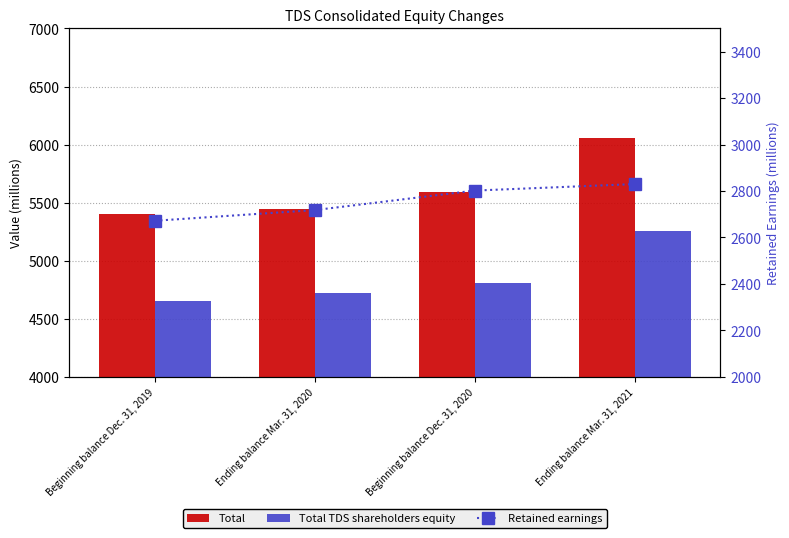

Reading left to right, list all the values displayed in this chart.

Total: 5404	5449	5593	6054
Total TDS shareholders equity: 4653	4720	4804	5252
Retained earnings: 2672	2718	2802	2830